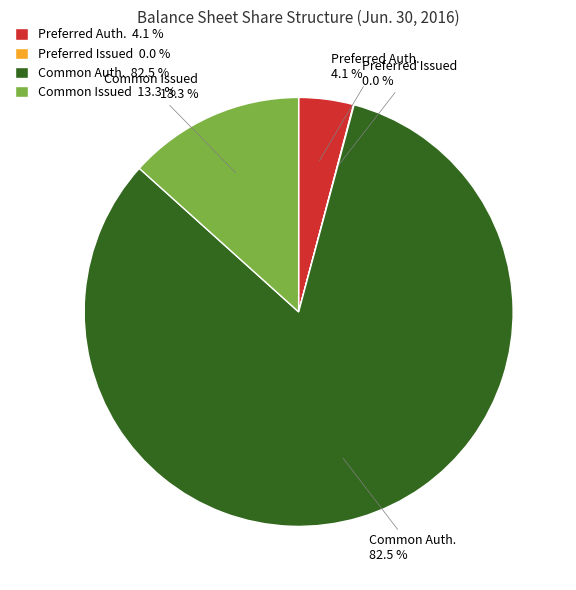

What is the majority slice?

Common Auth. 82.5 %